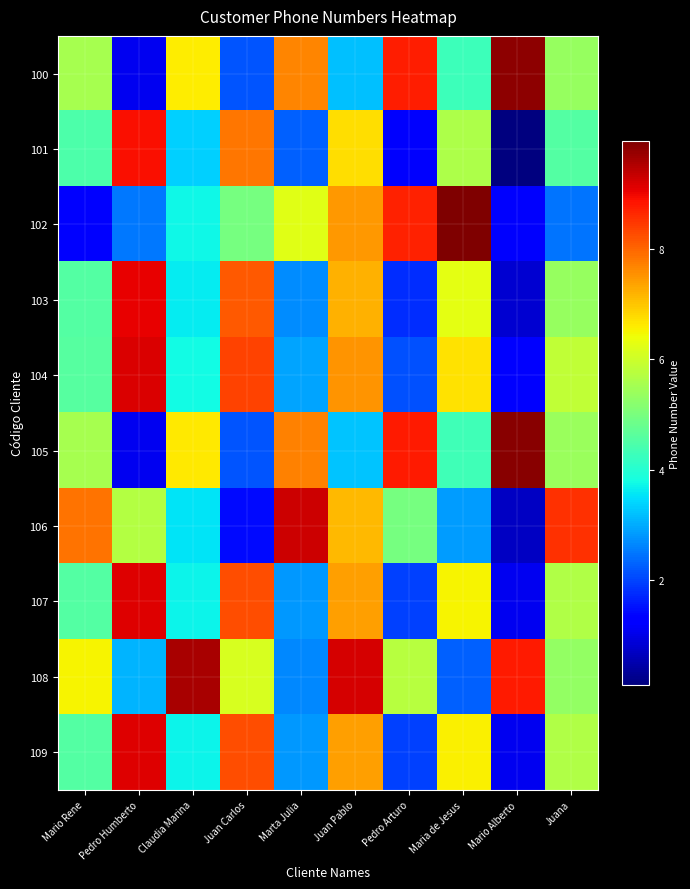

What is the difference between the highest and lowest values at Juan Carlos?

69272054